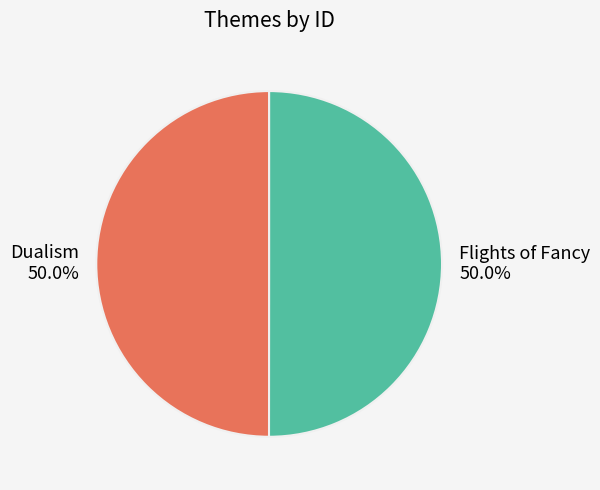

What is the ratio of the value at Dualism to the value at Flights of Fancy?

1.0